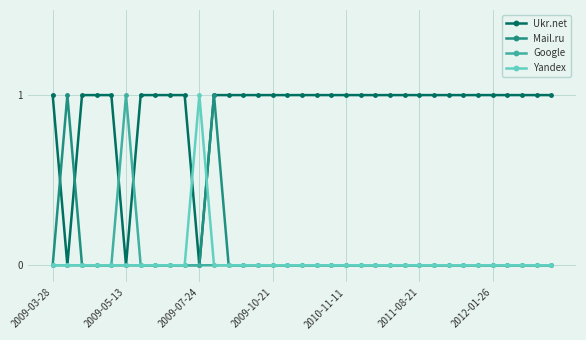

Which series has the largest total across all categories?

Ukr.net